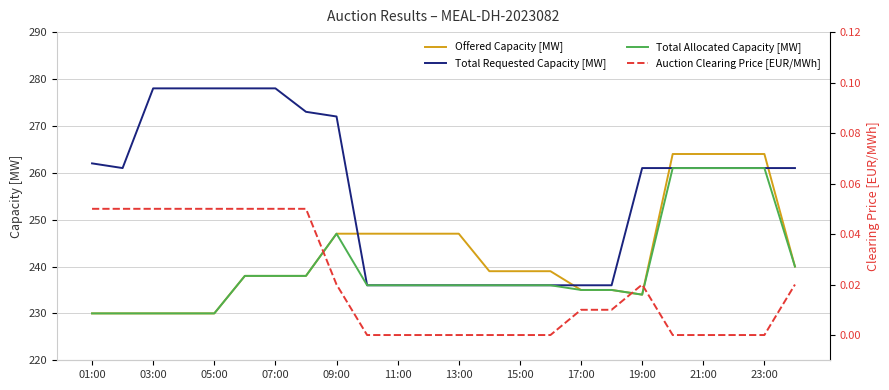

The Total Allocated Capacity [MW] series shows 53.2 at 19:00. True or false?

False